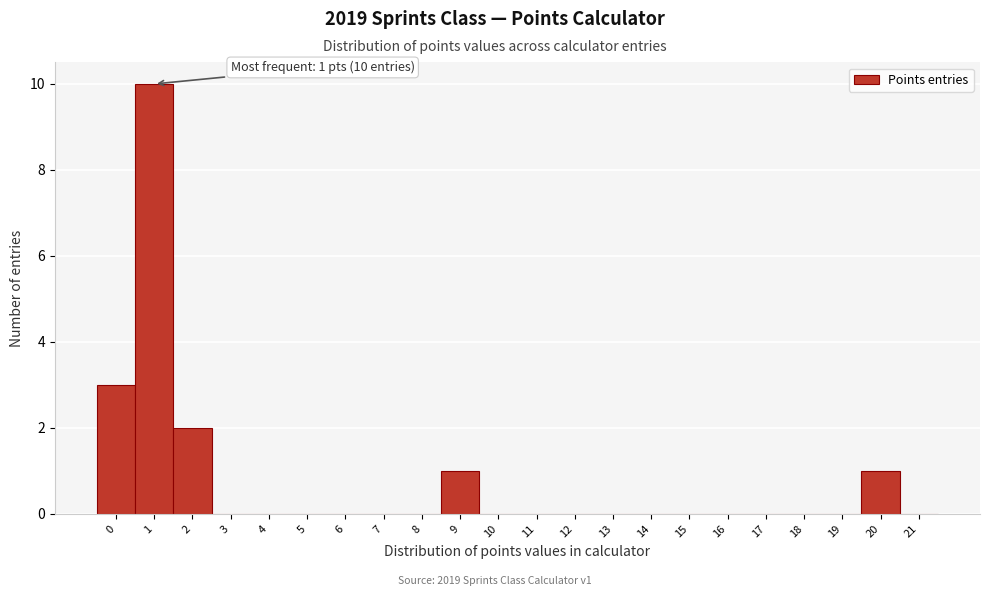

Over which range of the x-axis is the bar tallest?

0.5 to 1.5